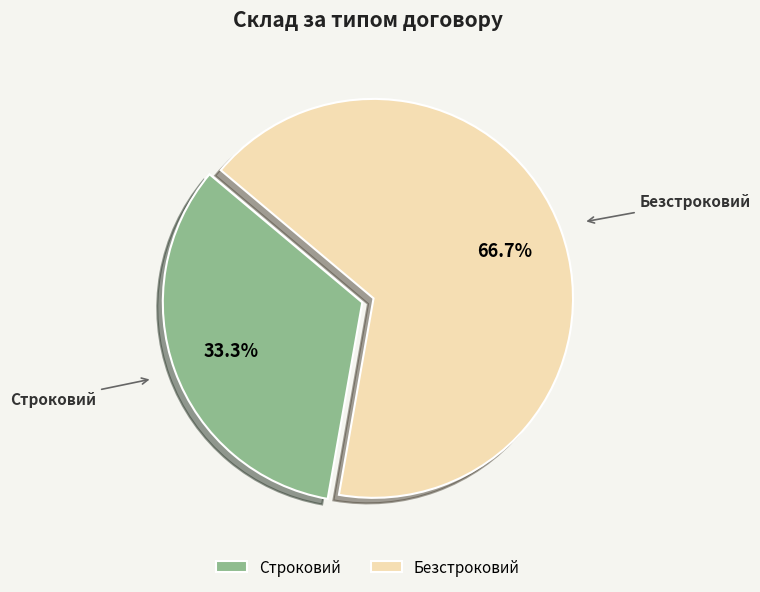

Which has a higher value, Безстроковий or Строковий?

Безстроковий